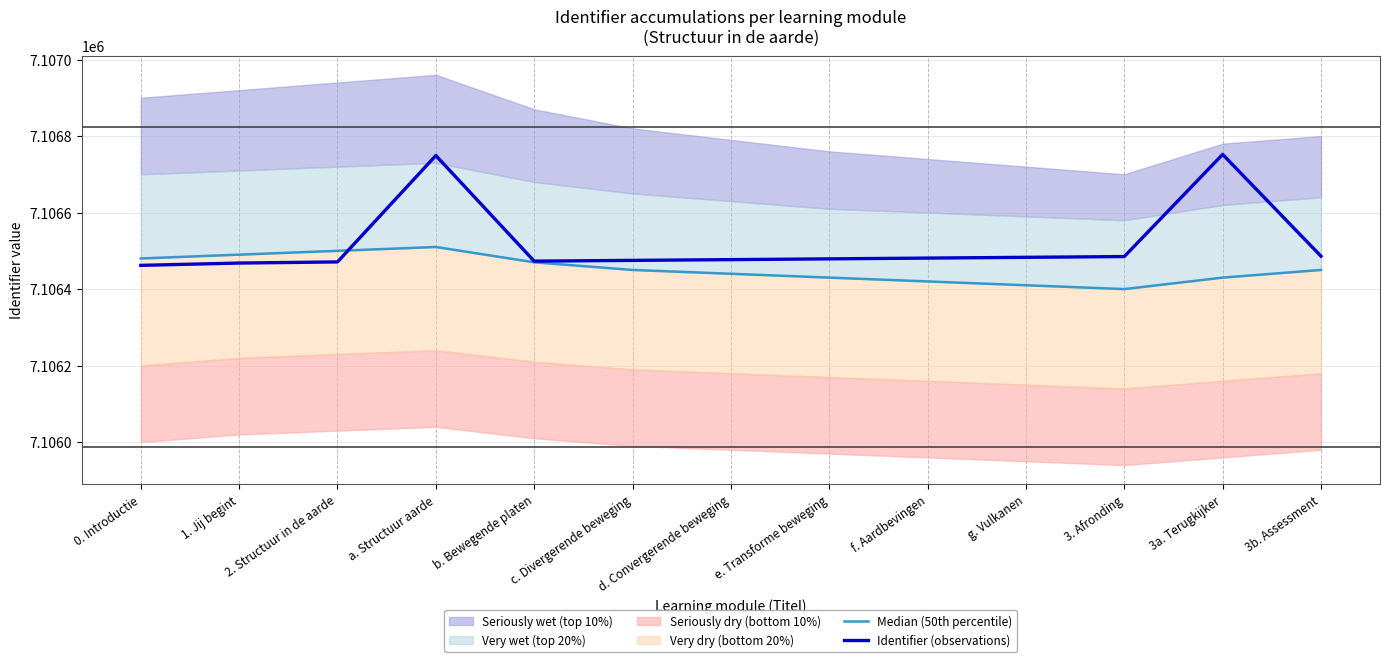

What is the value of the Identifier (observations) point at the 13th from the left?

7106486